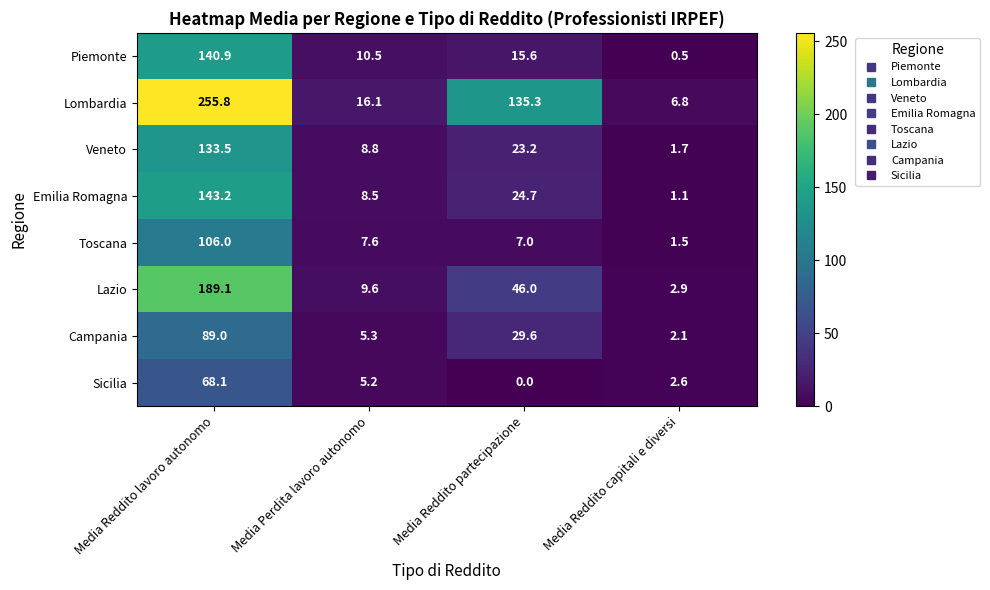

How many series are shown in this chart?

8